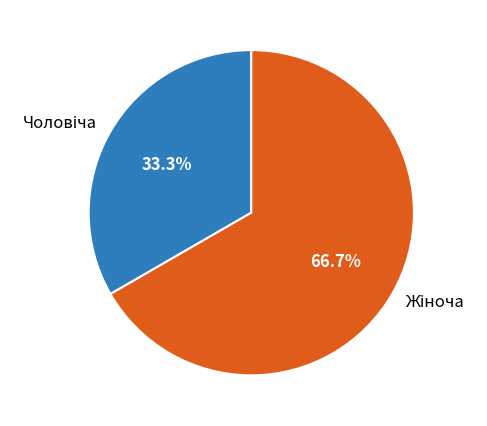

Does any single category account for the majority?

Yes